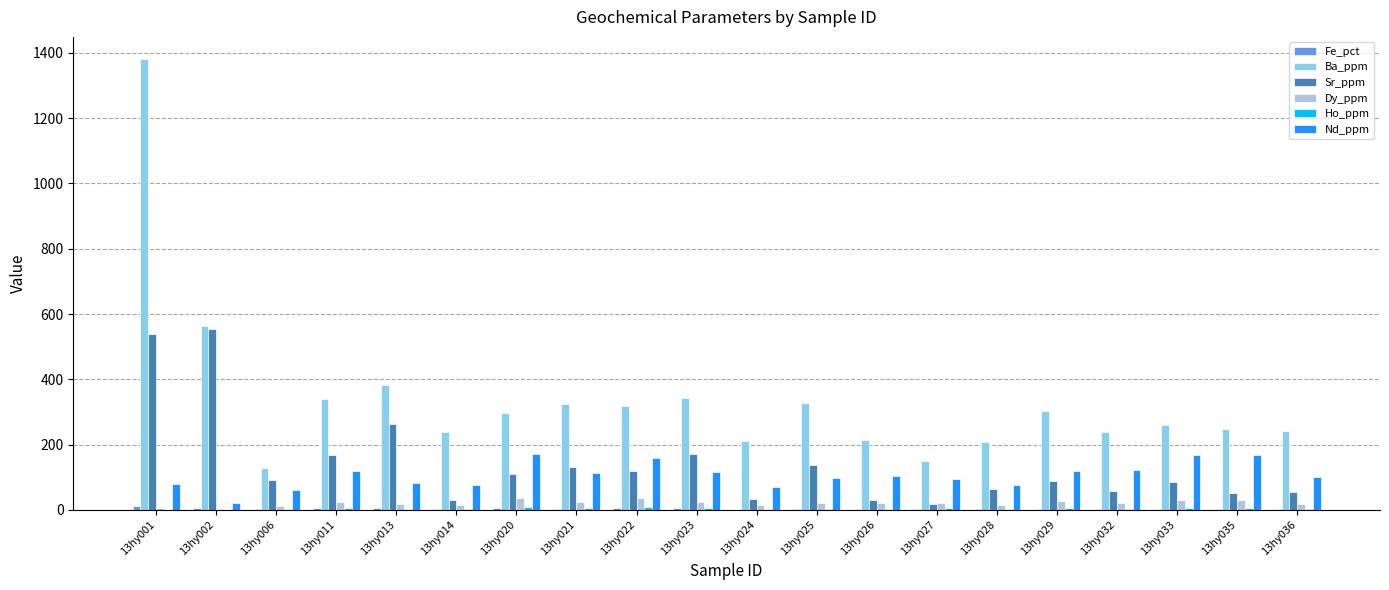

Are the bars grouped side by side (vs. stacked)?

Yes